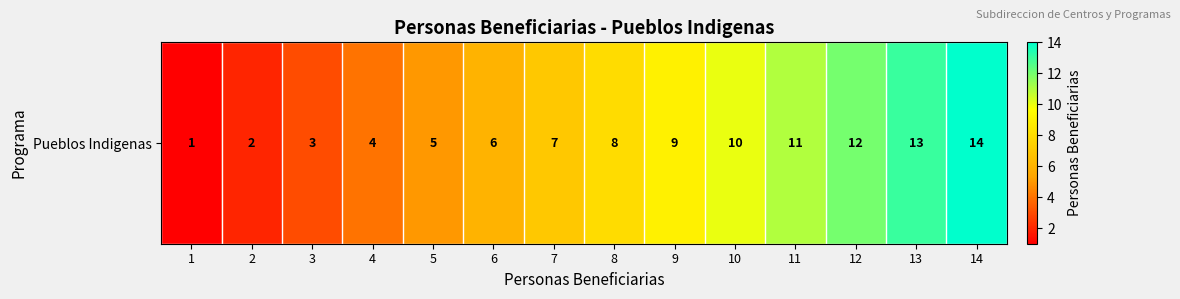

Reading left to right, what are all the values shown in this chart?

1	2	3	4	5	6	7	8	9	10	11	12	13	14